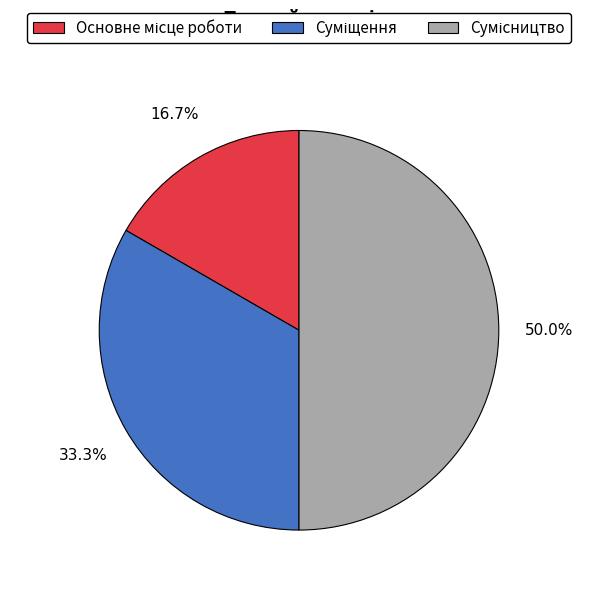

Does Сумісництво account for over 50% of the chart?

No